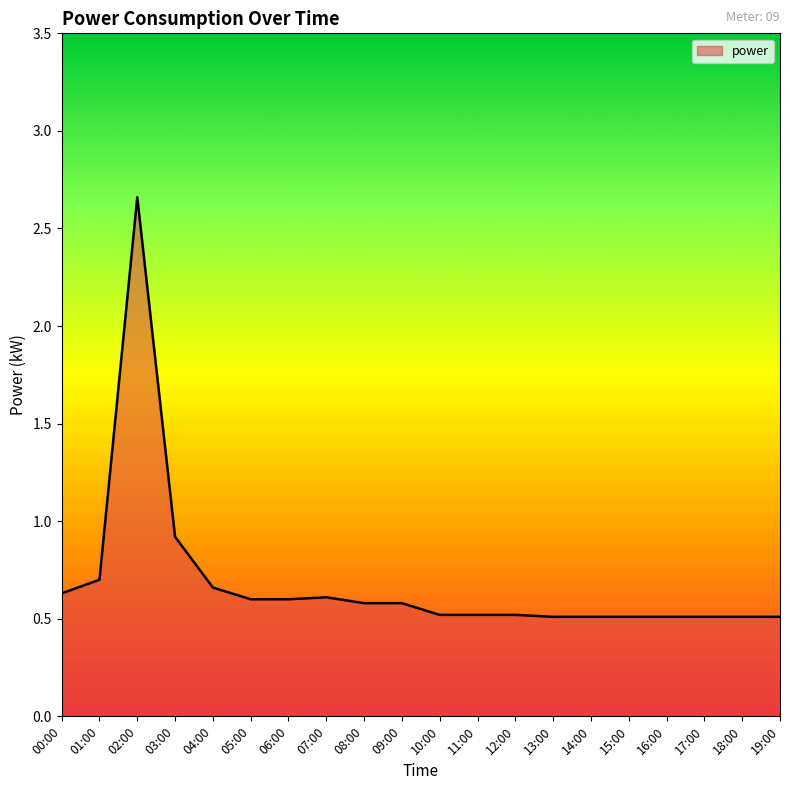

True or false: the data shows 0.5 at 10:00.

True